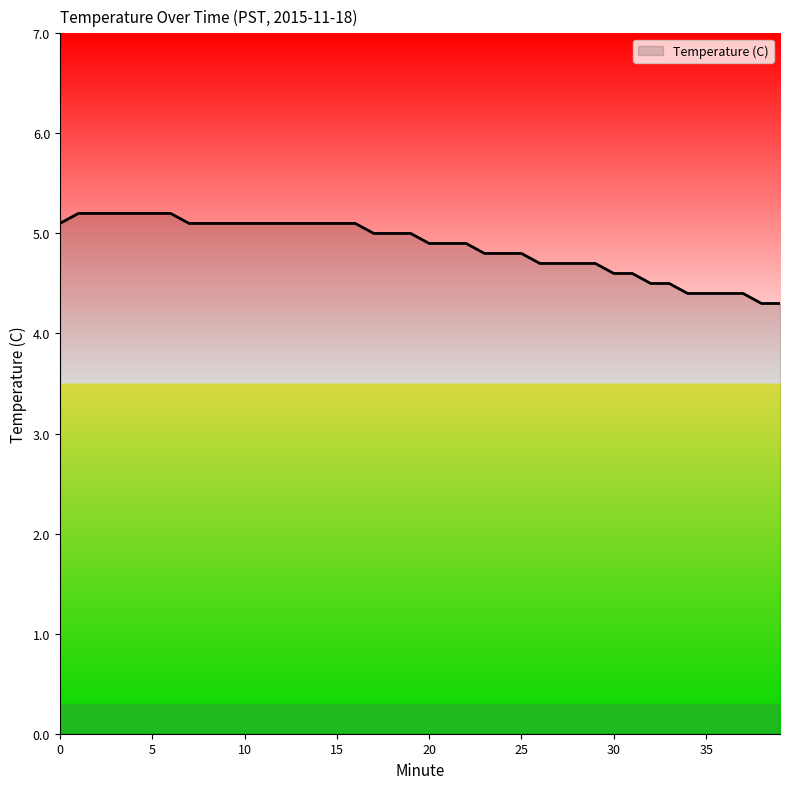

What is the maximum value shown in the chart?

5.2